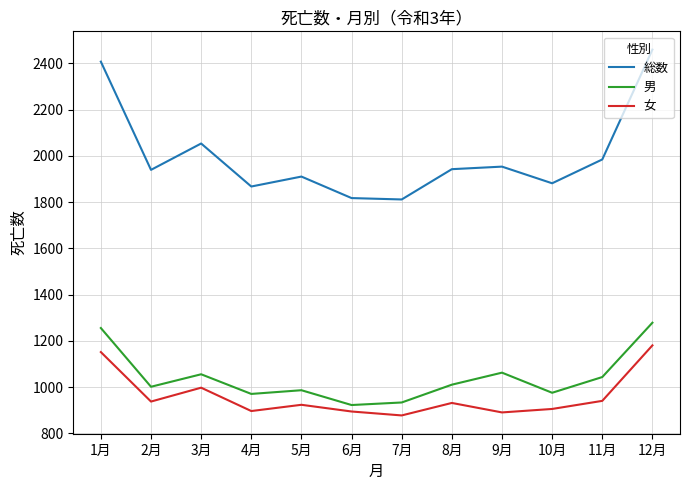

Between 6月 and 10月, which series saw the biggest shift?

総数